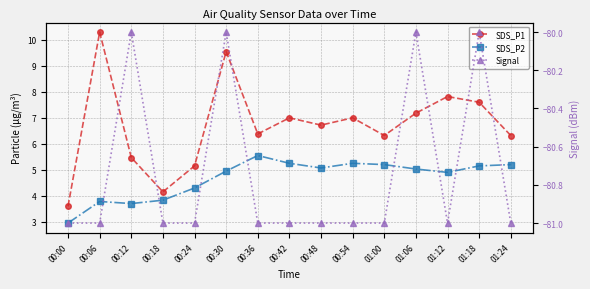

At how many categories does at least one series exceed -43?

15